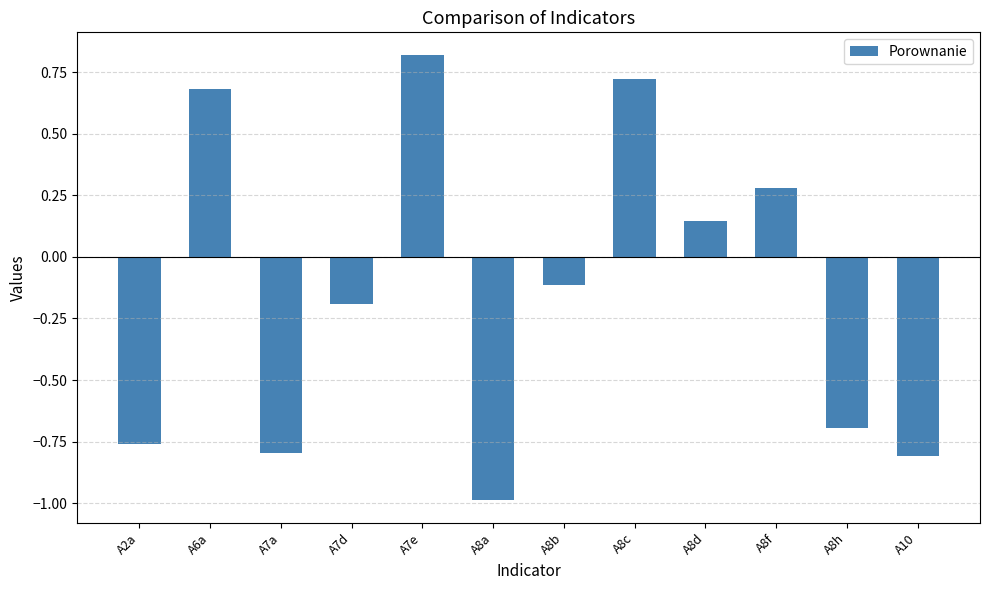

How many categories are shown in the chart?

12